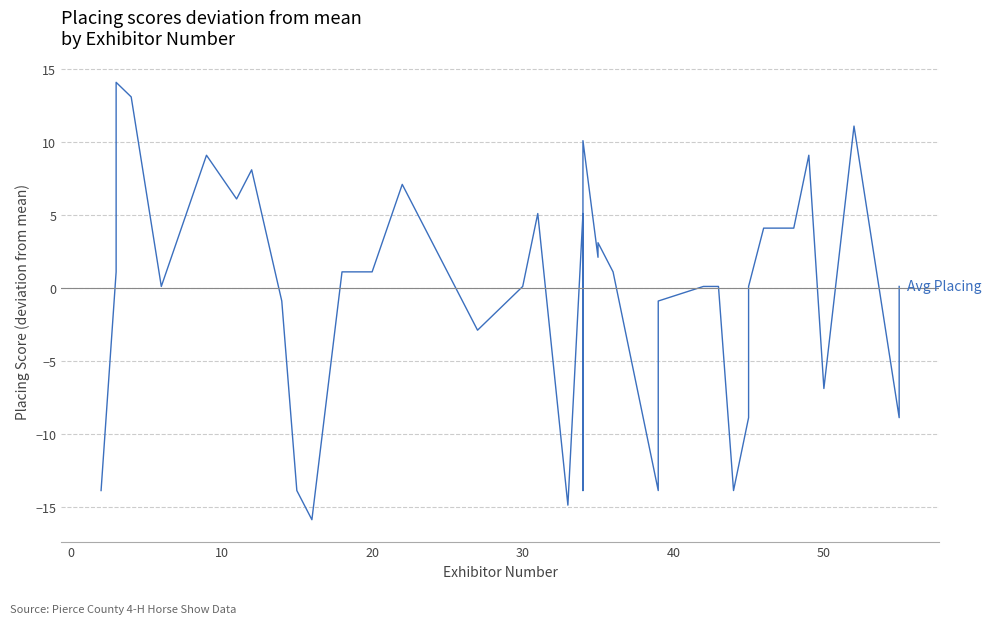

How many series are shown in this chart?

1